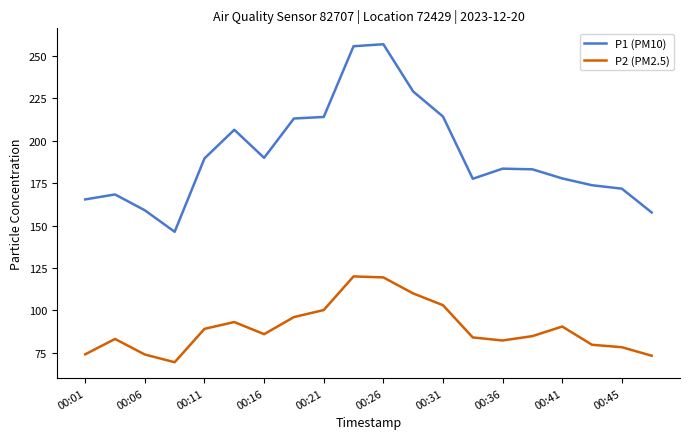

Which series has the largest range (max minus min)?

P1 (PM10)